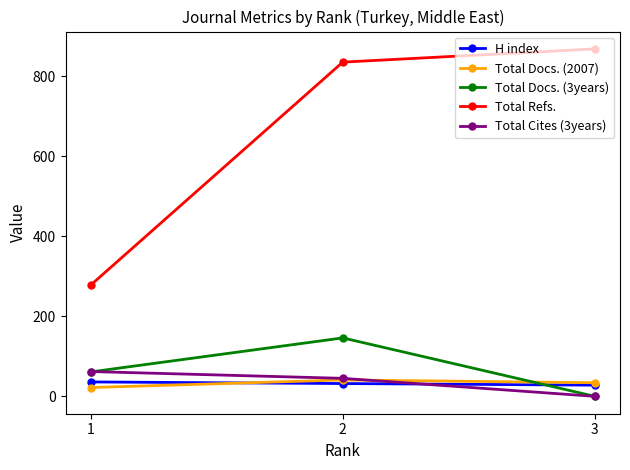

What is the difference between the highest and lowest values at 1?

256